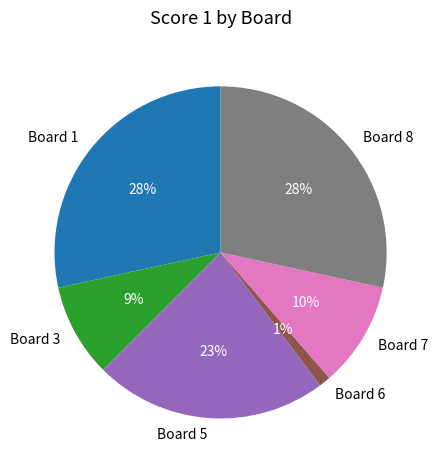

How many segments does this pie chart have?

6